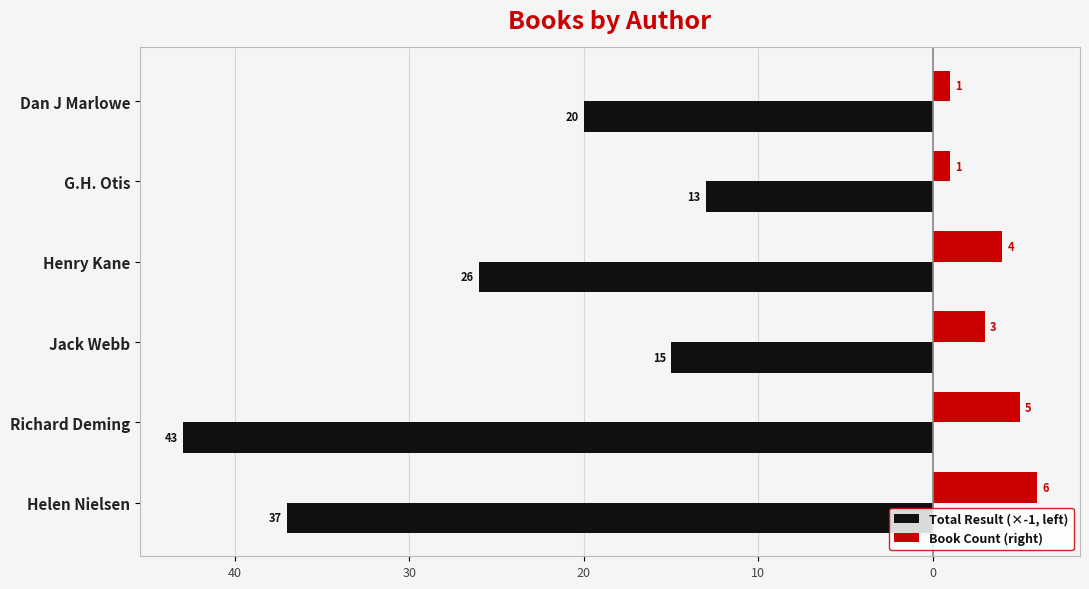

What are all the series names shown in the legend?

Total Result (×-1, left), Book Count (right)